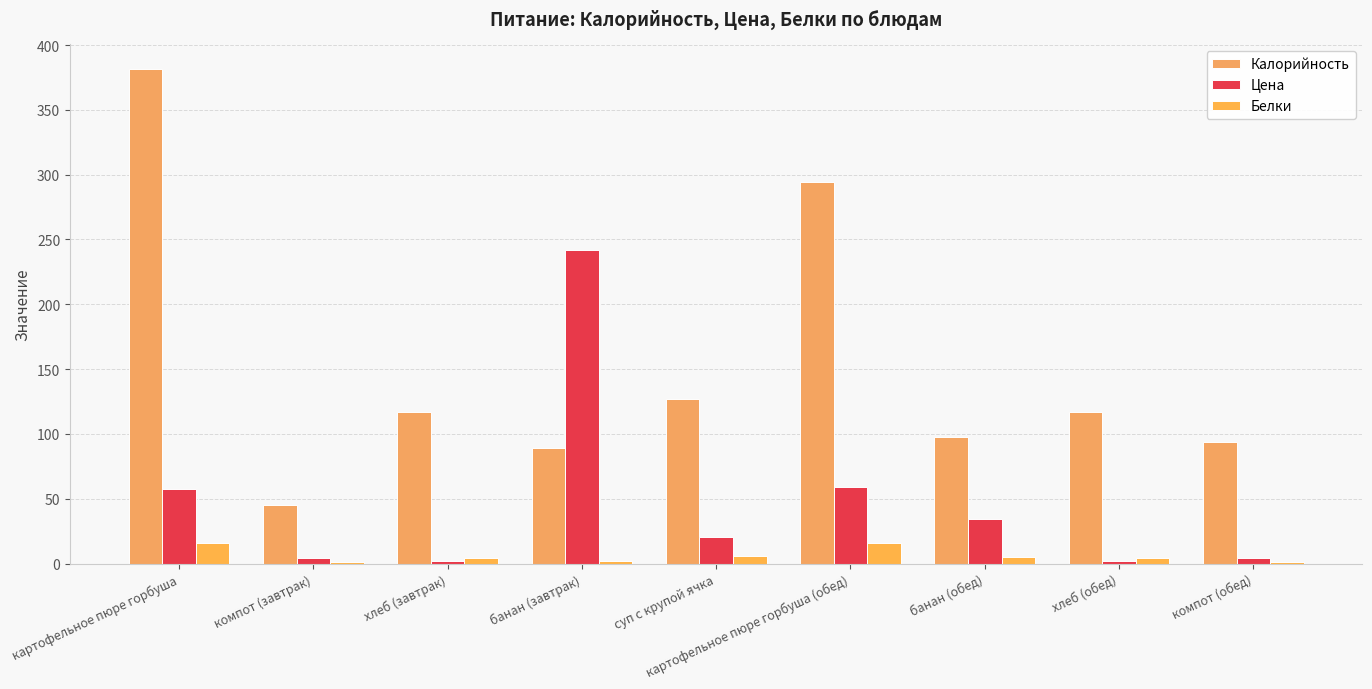

Which series changed the most between картофельное пюре горбуша and компот (обед)?

Калорийность